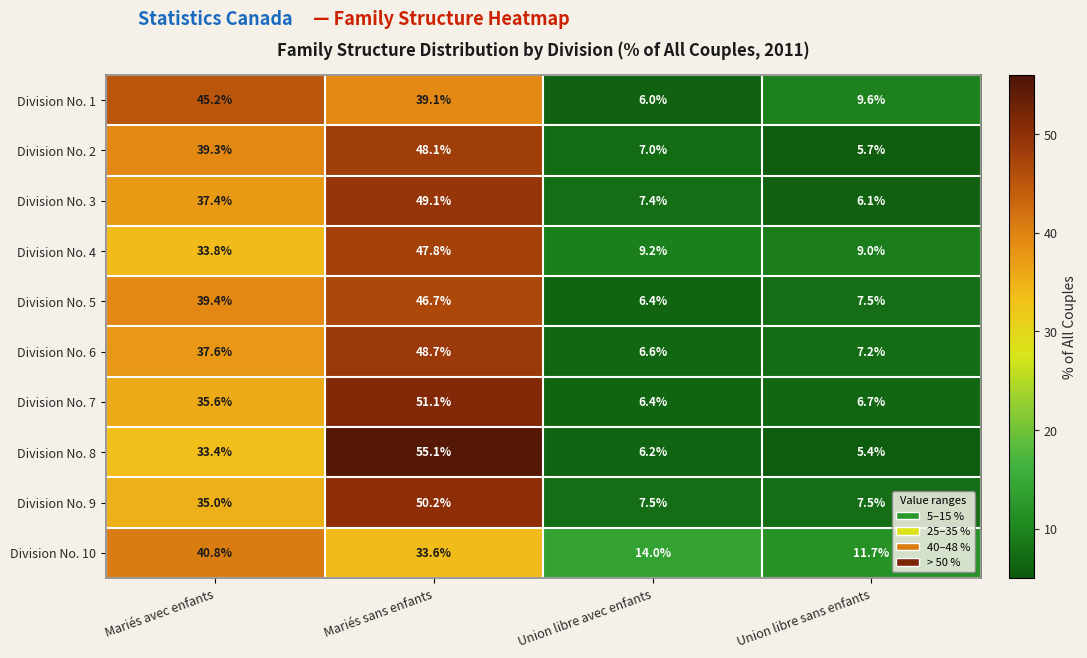

Which series has the largest total across all categories?

Division No. 9